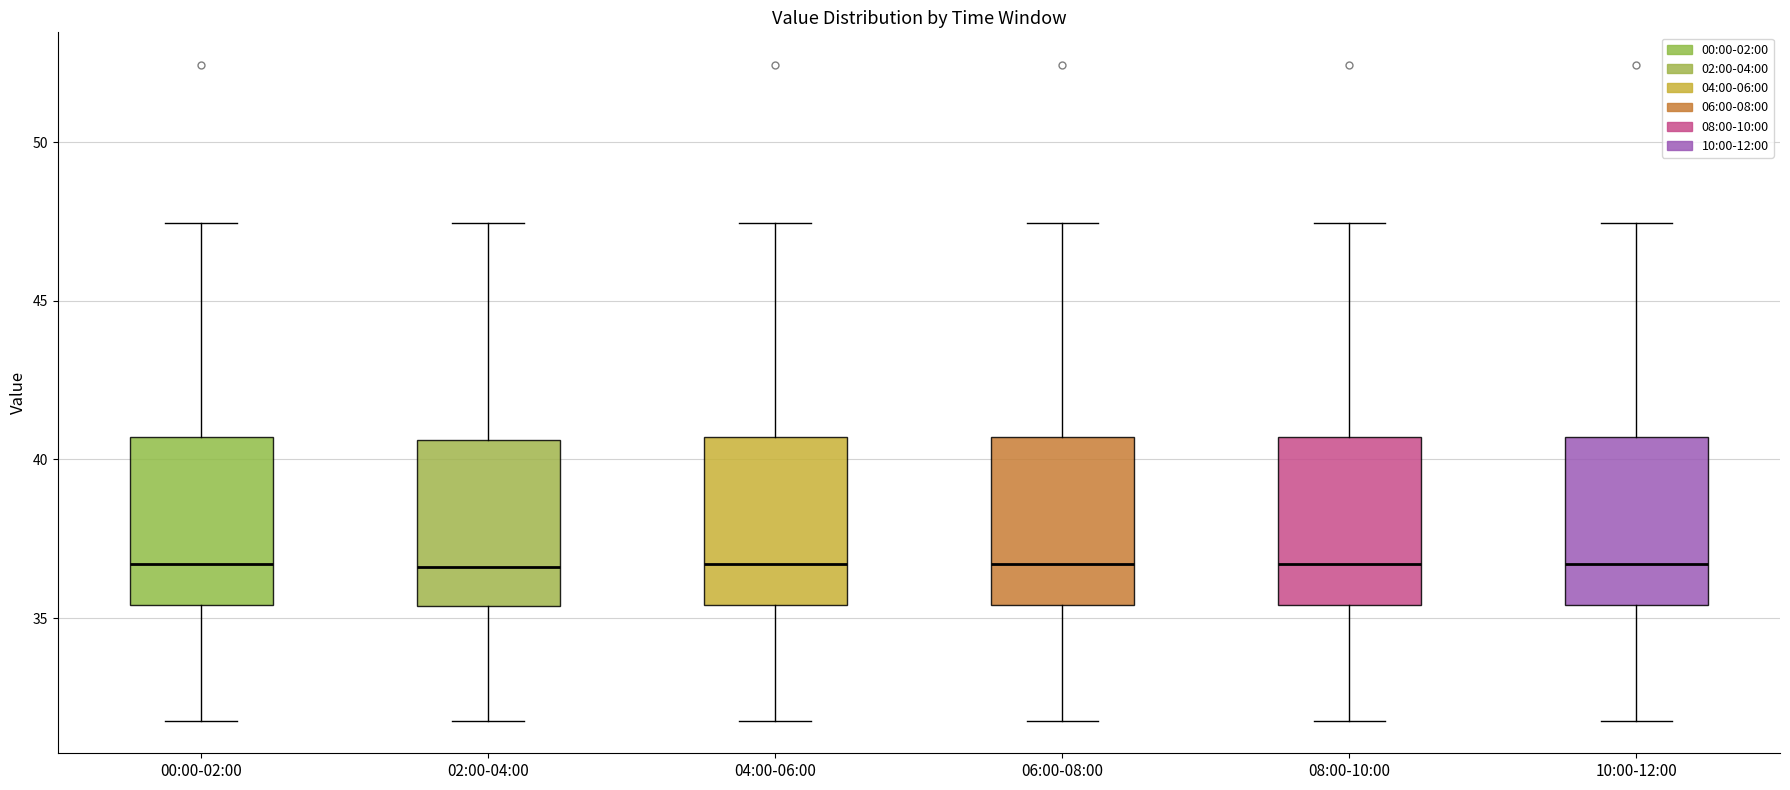

Reading left to right, transcribe this box plot: for each box, give where its median line is, the range the box spans, and where its two whiskers end, as read against the y-axis. The values are not printed on the chart, so give them approximately, as read against the axis.

00:00-02:00: median 36.5, box 35.5 to 40.5, whiskers 32.0 to 47.5
02:00-04:00: median 36.5, box 35.5 to 40.5, whiskers 32.0 to 47.5
04:00-06:00: median 36.5, box 35.5 to 40.5, whiskers 32.0 to 47.5
06:00-08:00: median 36.5, box 35.5 to 40.5, whiskers 32.0 to 47.5
08:00-10:00: median 36.5, box 35.5 to 40.5, whiskers 32.0 to 47.5
10:00-12:00: median 36.5, box 35.5 to 40.5, whiskers 32.0 to 47.5